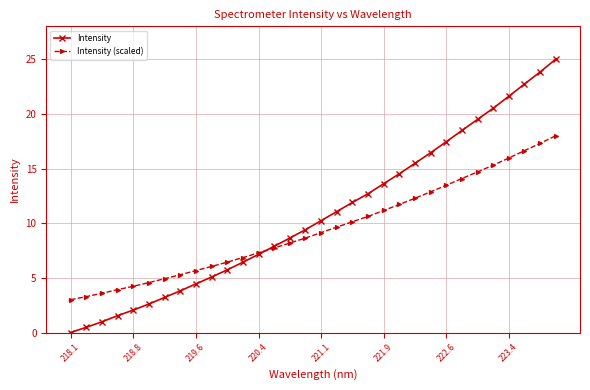

List the series in order of their overall mean, lowest first.

Intensity (scaled), Intensity